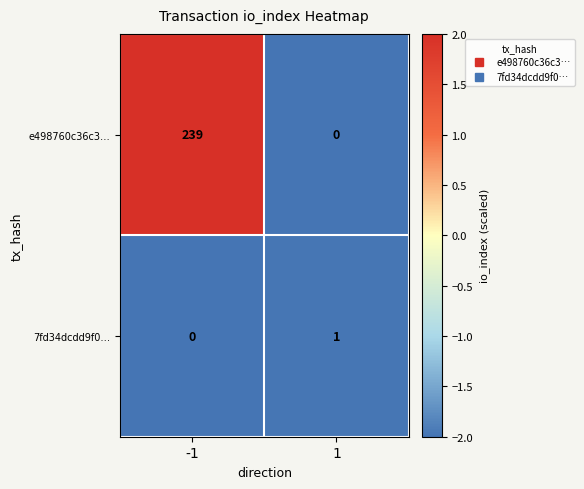

At -1, list the series in order from largest to smallest.

e498760c36c3…, 7fd34dcdd9f0…